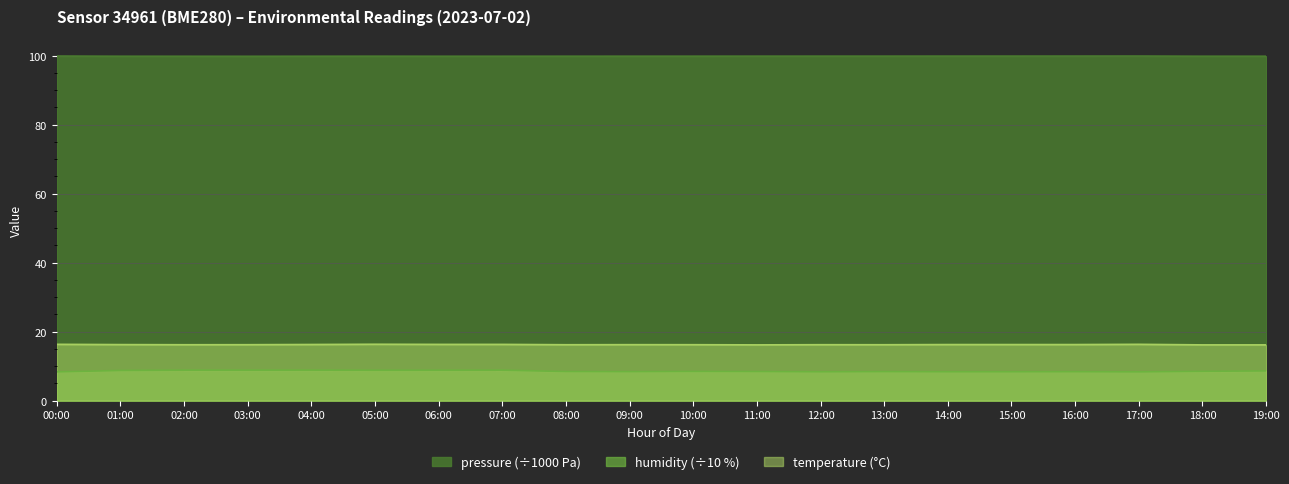

Reading left to right, list all the values displayed in this chart.

pressure: 99.9	99.9	99.8	99.8	99.9	99.9	99.9	99.9	99.9	99.9	99.9	99.9	99.9	99.9	99.9	99.9	99.9	99.9	99.9	99.9
humidity: 8.4	8.8	8.8	8.8	8.8	8.8	8.8	8.8	8.4	8.4	8.5	8.5	8.4	8.4	8.4	8.4	8.4	8.4	8.5	8.6
temperature: 16.3	16.2	16.2	16.2	16.3	16.4	16.3	16.3	16.2	16.2	16.2	16.2	16.2	16.2	16.3	16.3	16.3	16.3	16.2	16.2